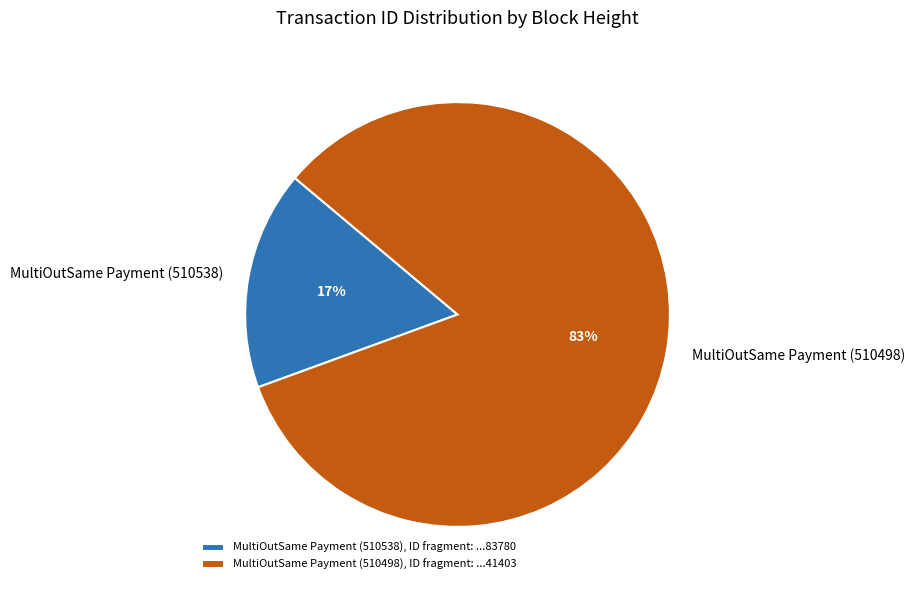

To the nearest percent, what is the average slice percentage?

50%